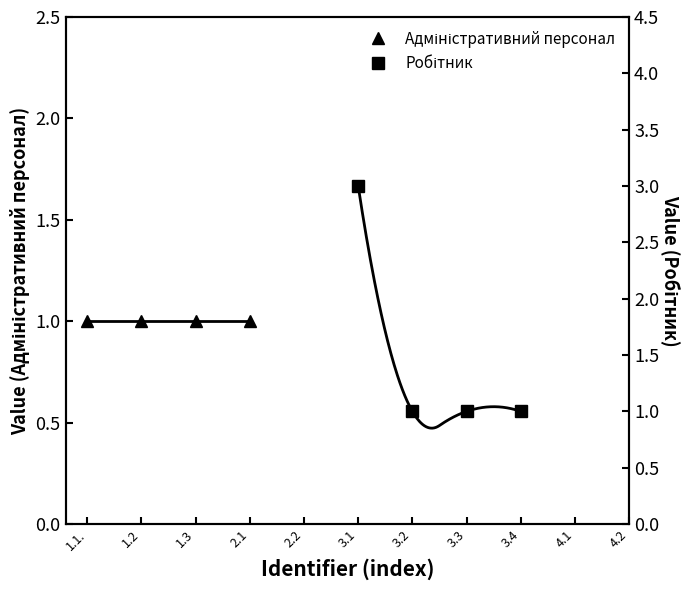

True or false: Адміністративний персонал has more than 2 points higher than both neighbors.

False